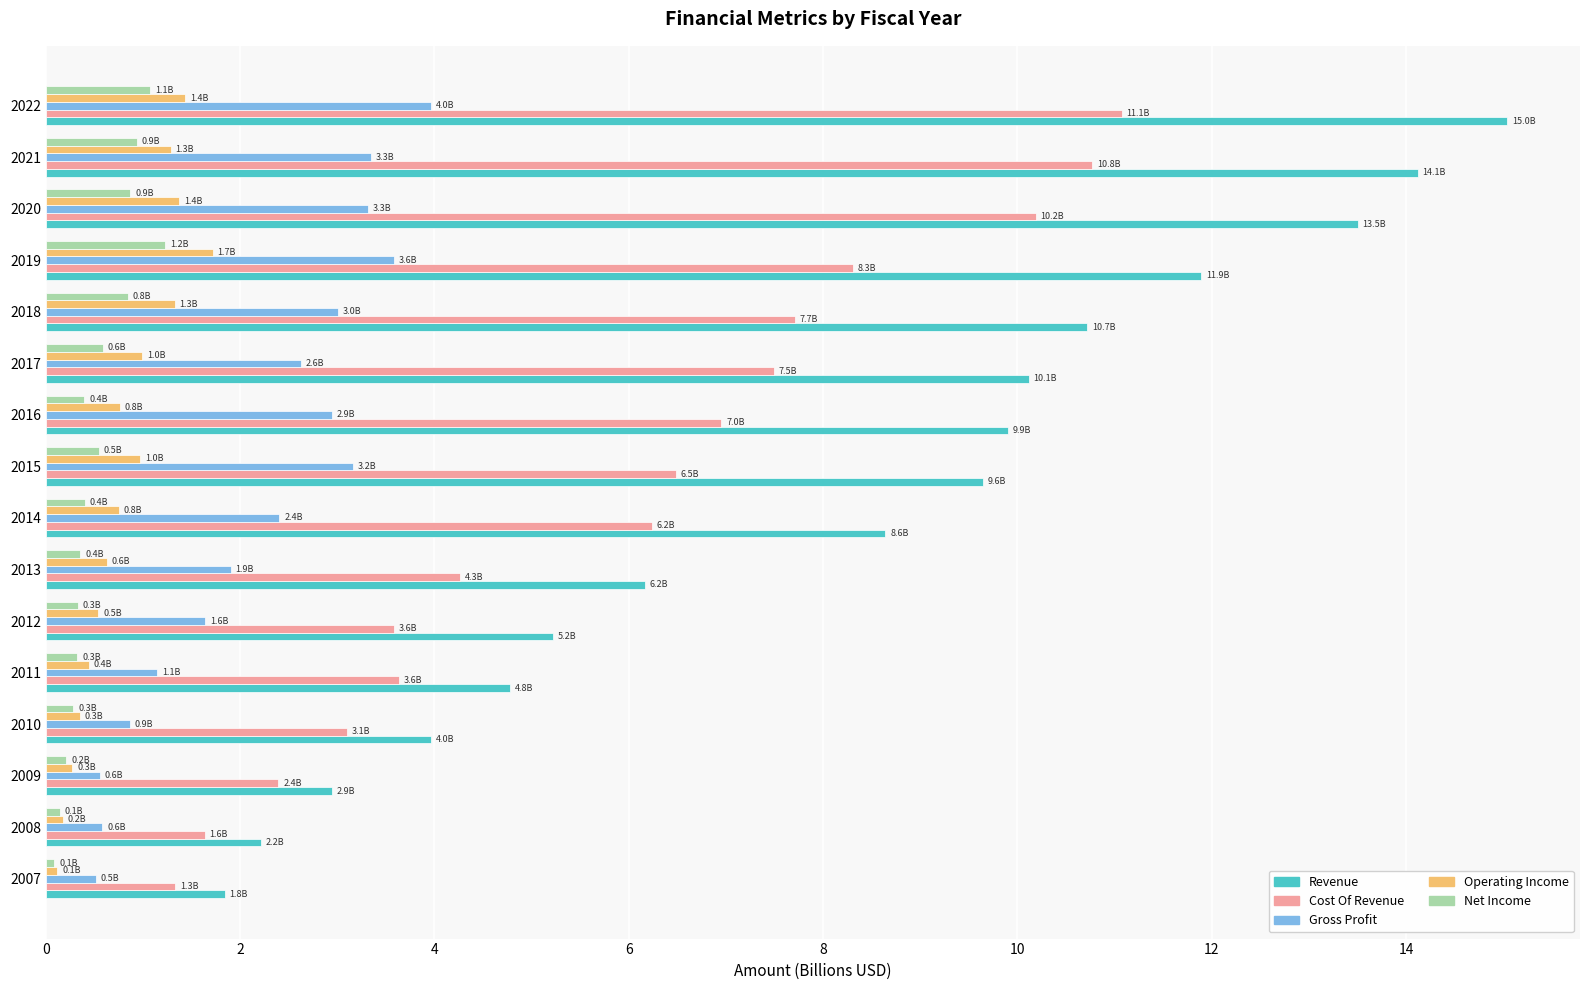

Is it true that Operating Income equals 0.2 at 2008?

True